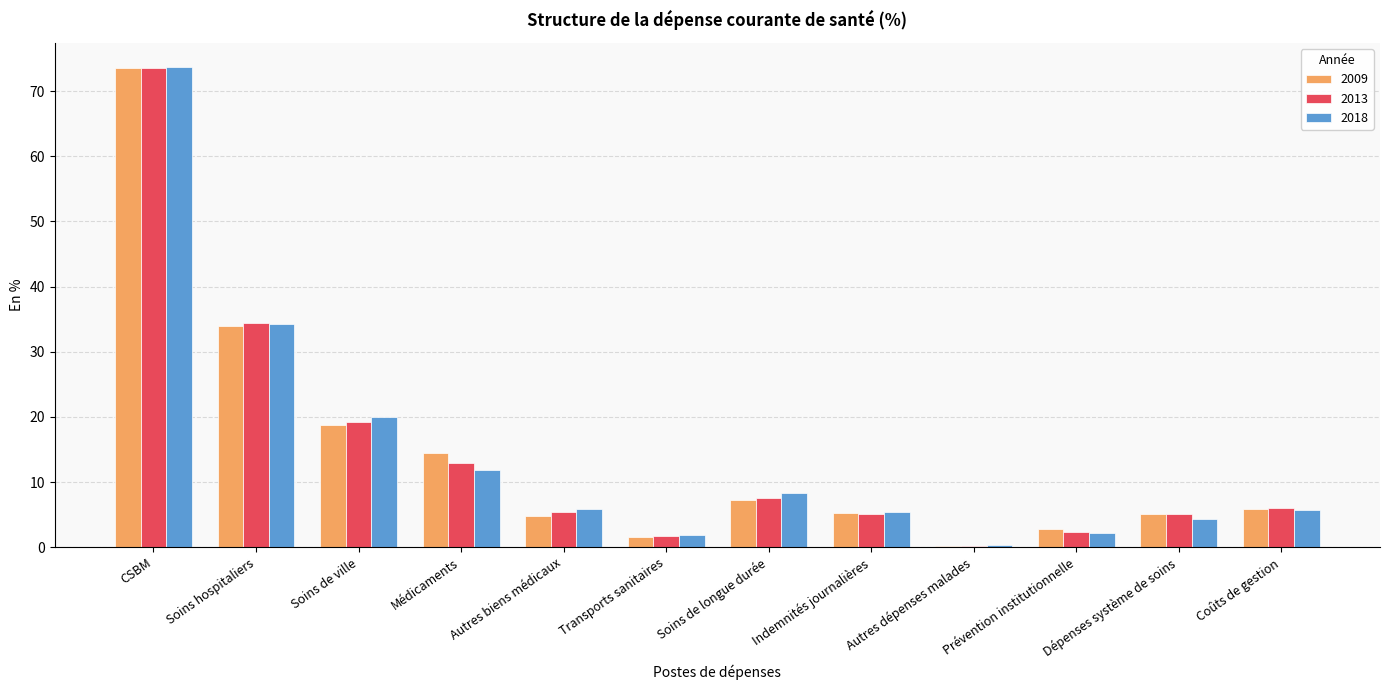

Which series has the largest range (max minus min)?

2018